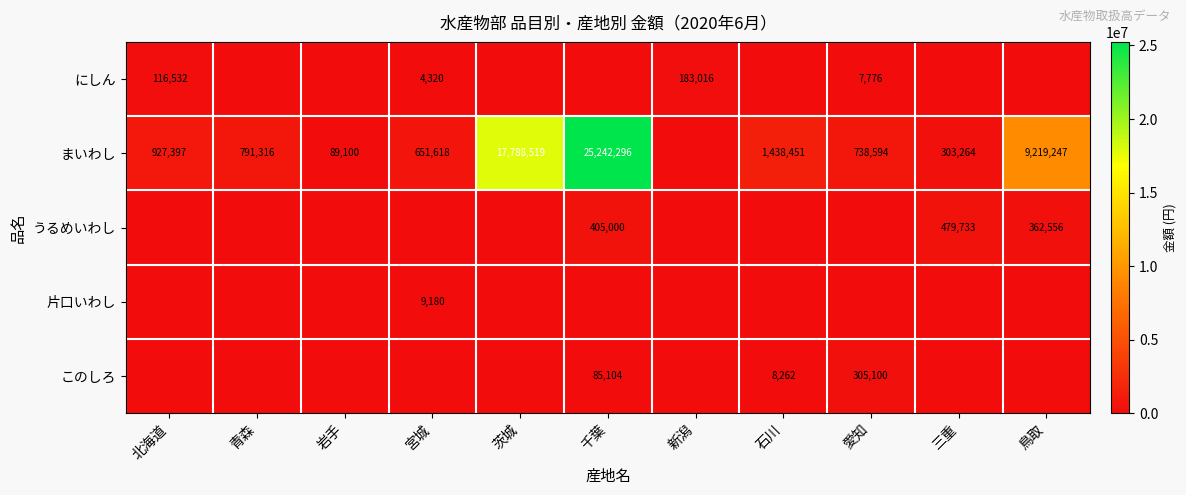

What is the difference between the まいわし values at 千葉 and 青森?

24450980